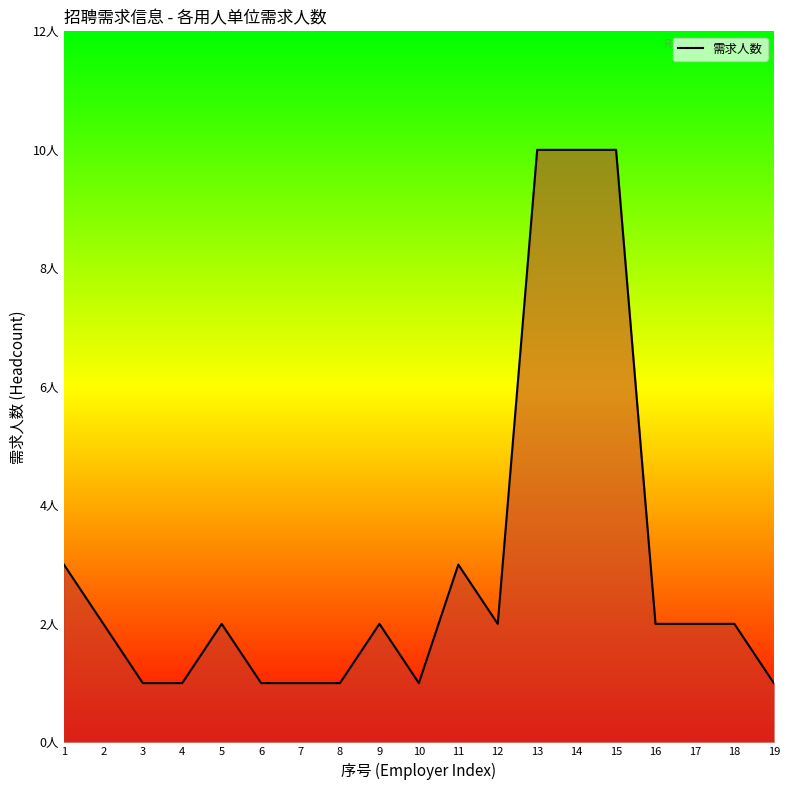

Which label corresponds to the smallest value in the chart?

3